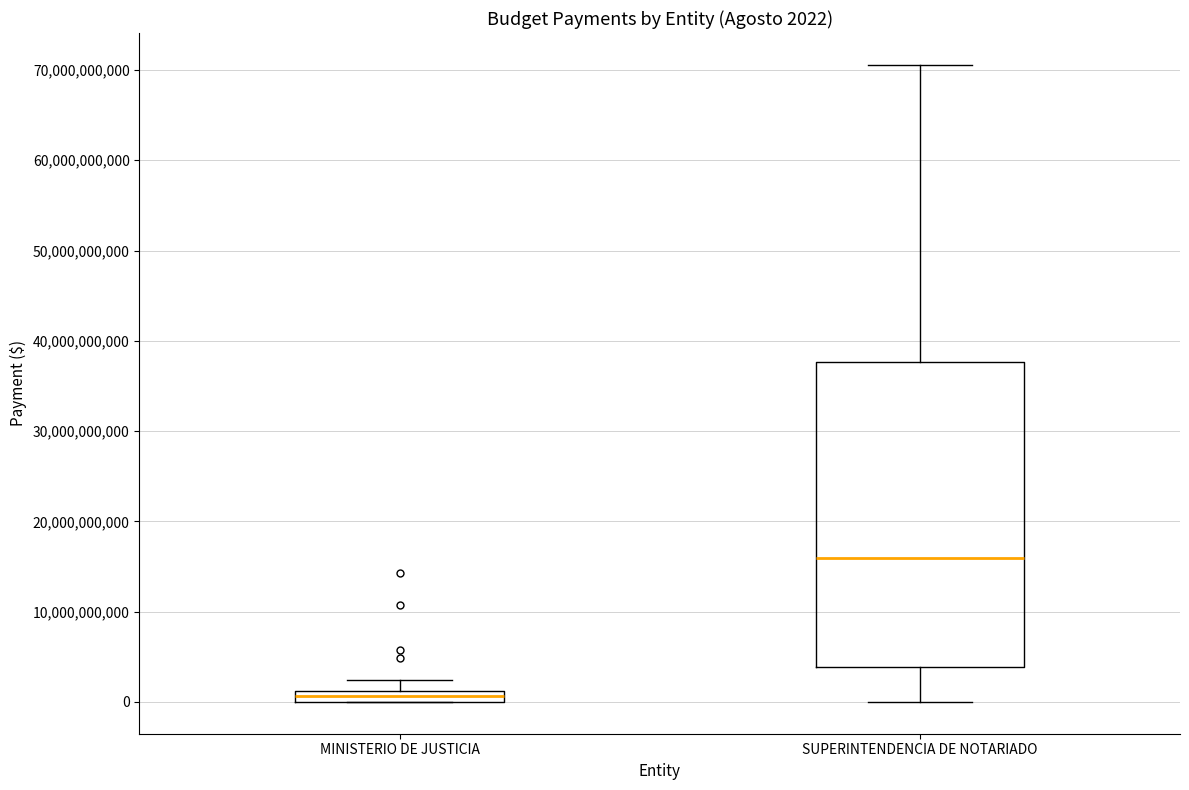

Which box is the tallest, from its lower edge to its upper edge?

SUPERINTENDENCIA DE NOTARIADO